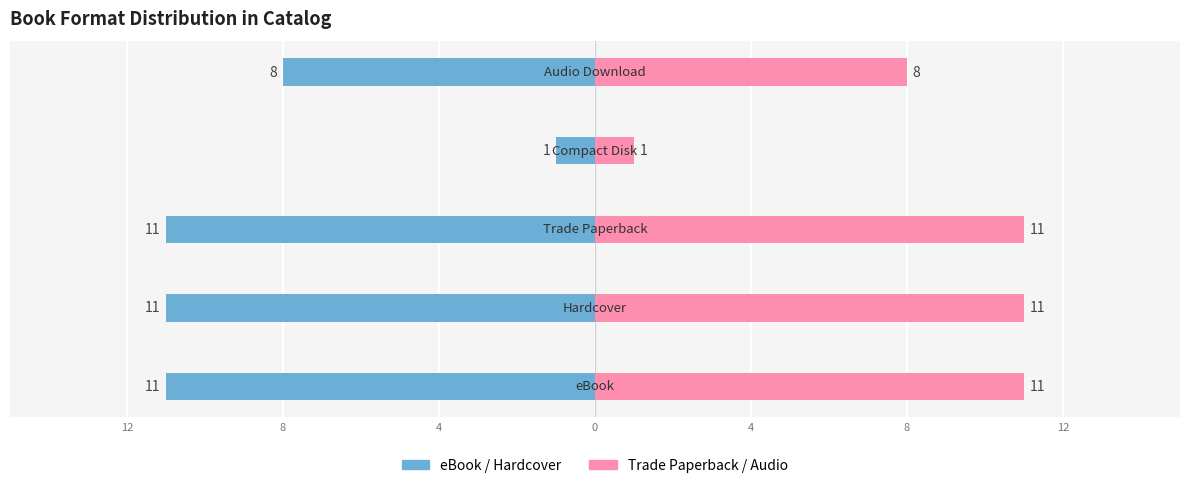

Read the Trade Paperback / Audio value at 12.

11